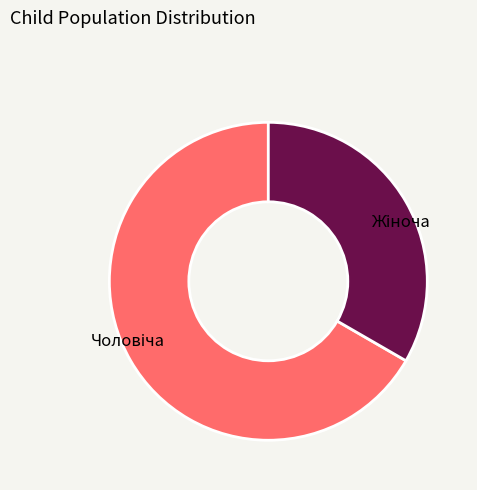

How many slices are in this pie chart?

2